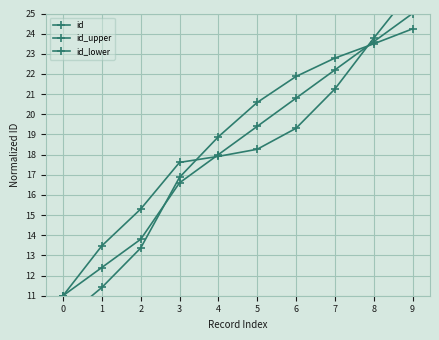

What is the average value of the id_upper series?

18.4